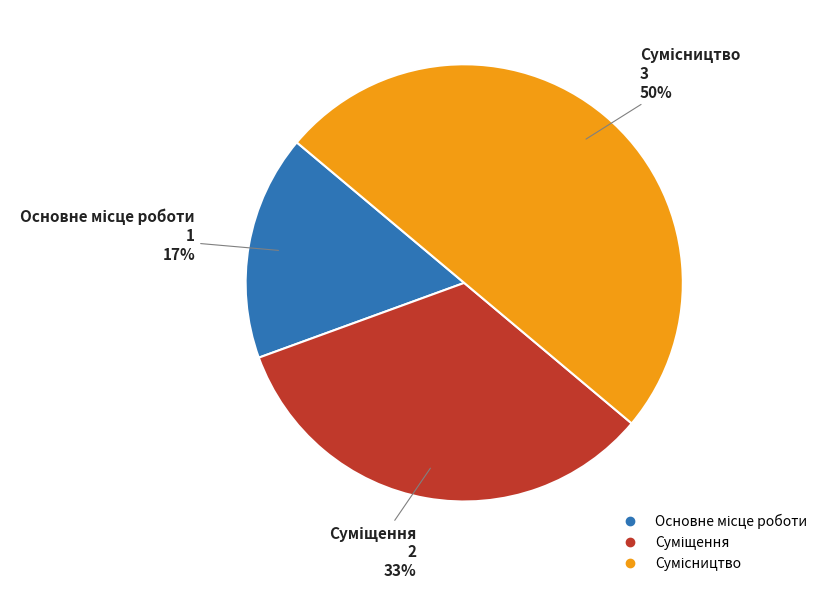

To the nearest percent, what is the difference between the largest and smallest slice percentages?

33%